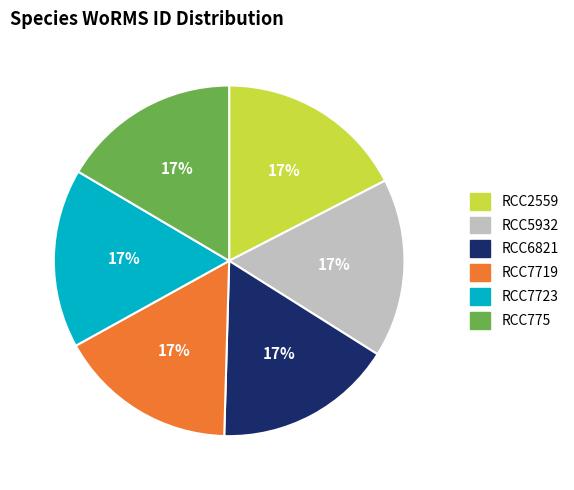

Count the number of slices in the pie.

6